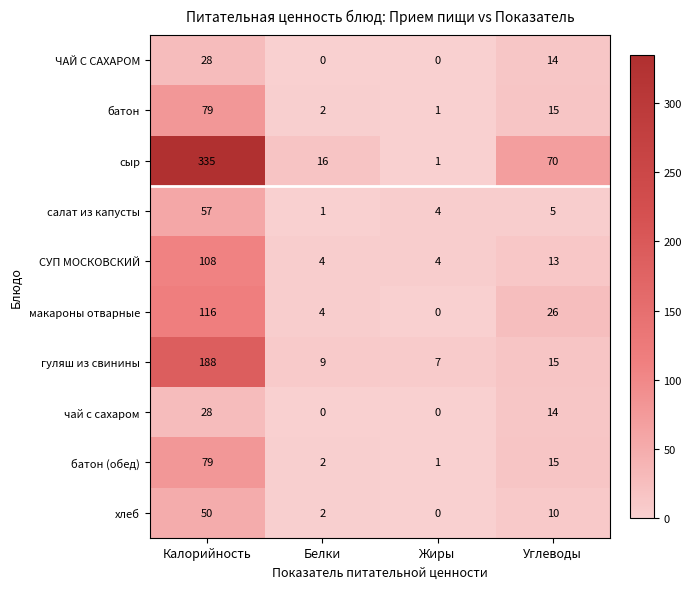

What is the difference between the maximum and minimum values in the сыр series?

334